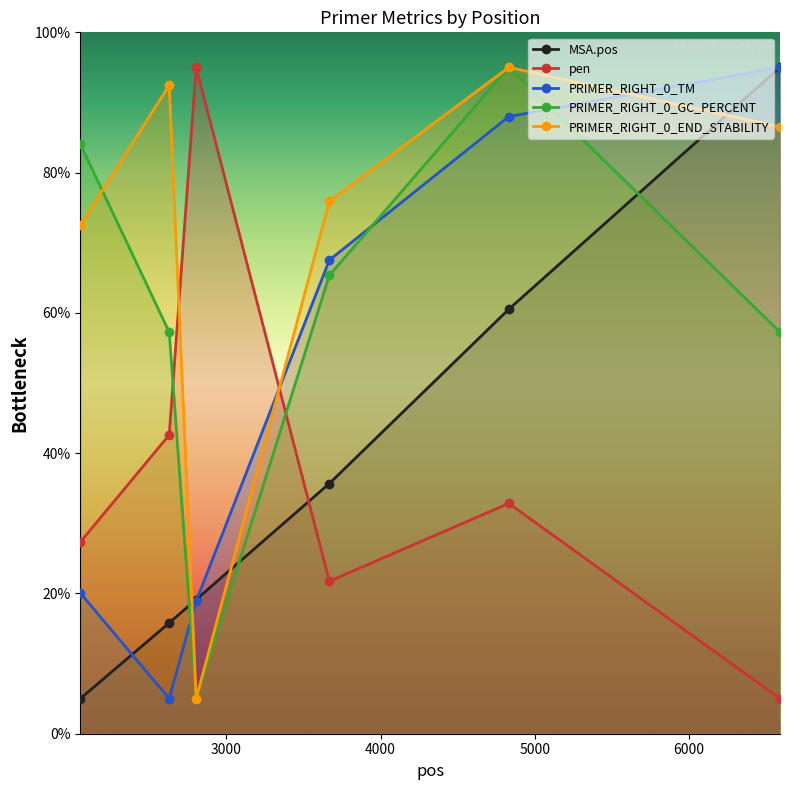

Which series has the largest range (max minus min)?

MSA.pos